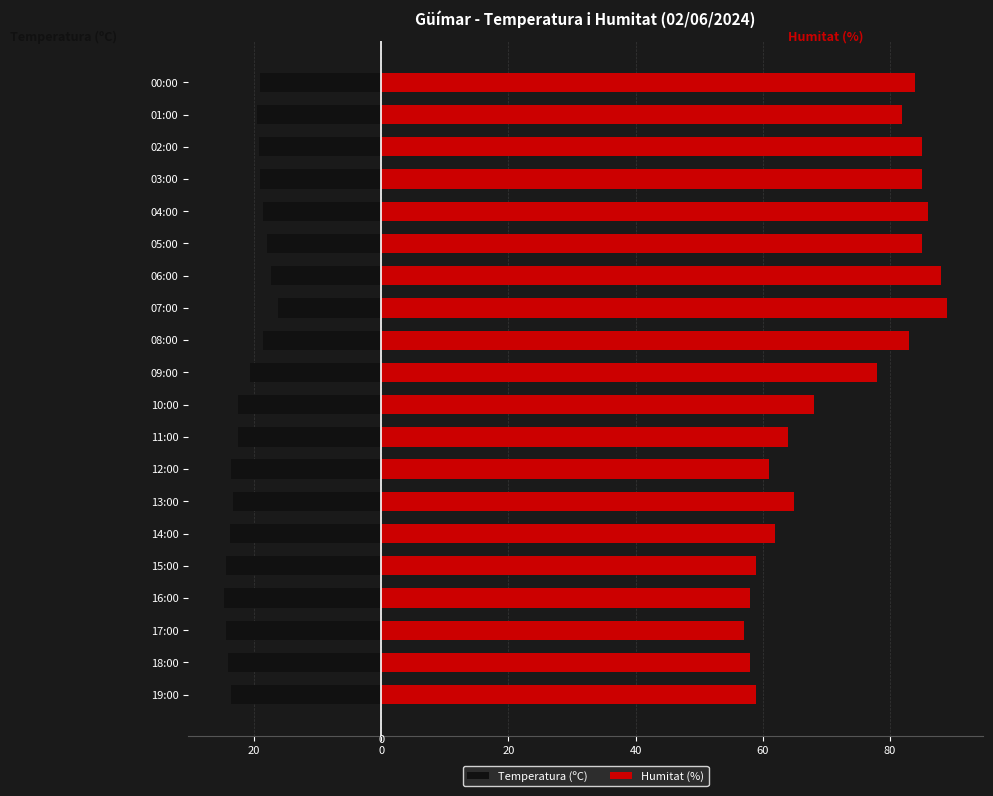

What are all the series names shown in the legend?

Temperatura (ºC), Humitat (%)